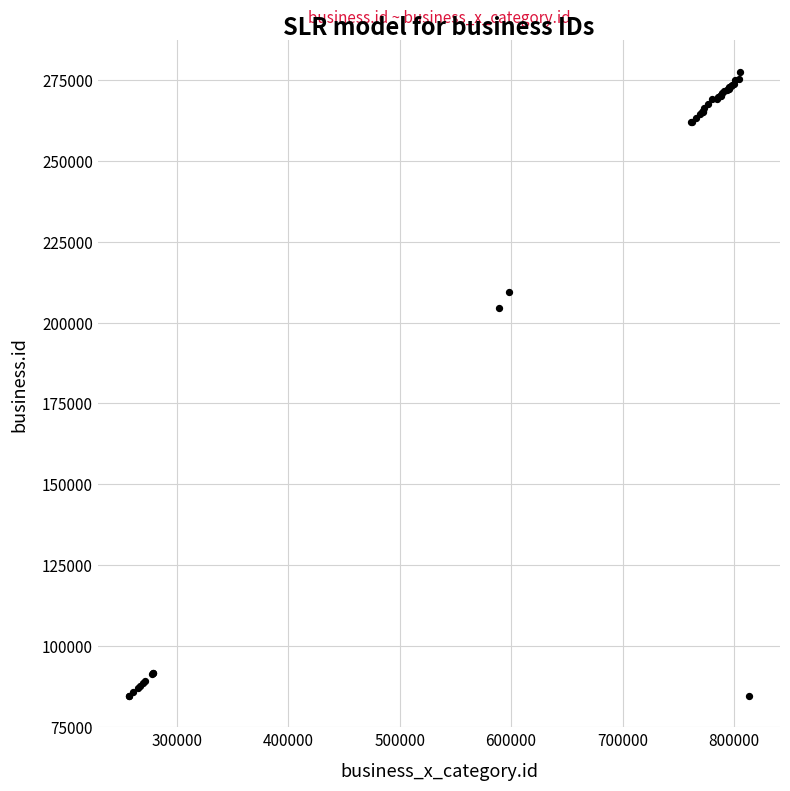

What Y value in the scatter plot is closest to 181086?

204513